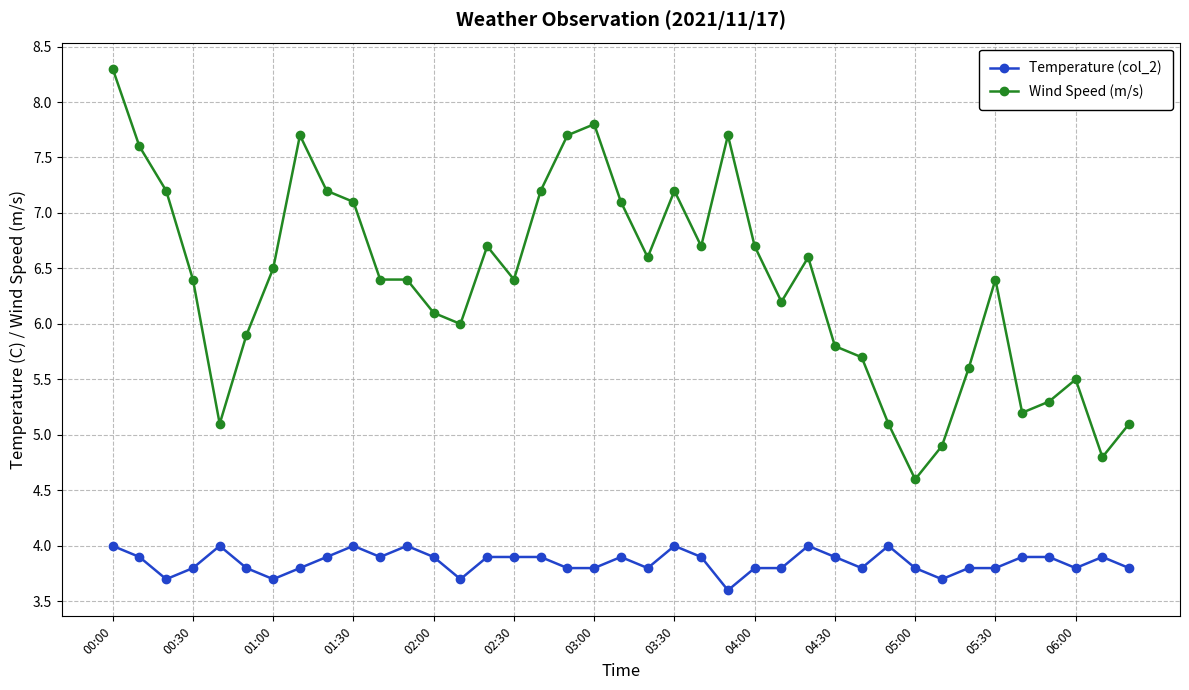

Does the chart display data point markers on the line(s)?

Yes